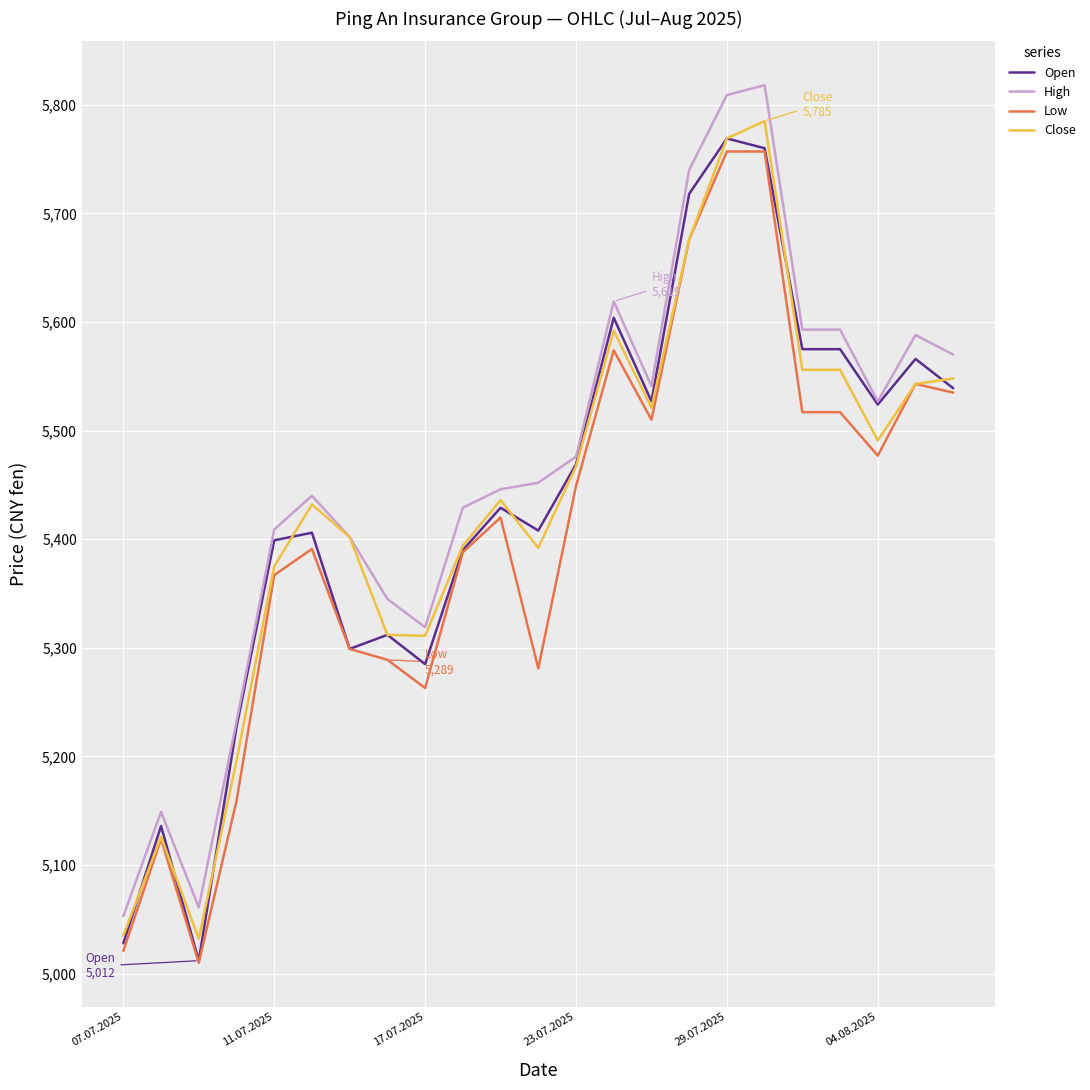

What is the lowest value of the High series?

5053